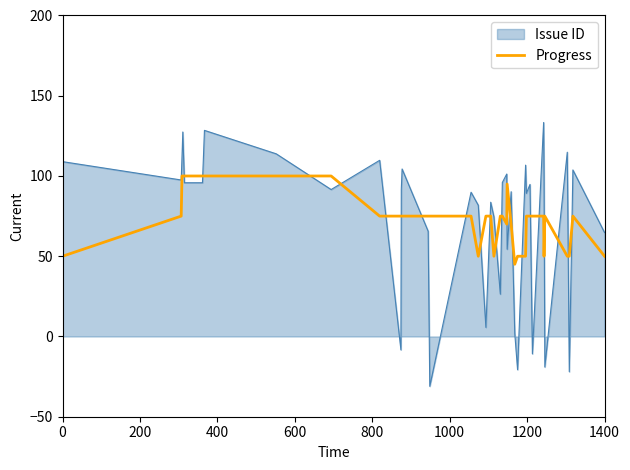

What is the maximum value shown in the chart?

133.3